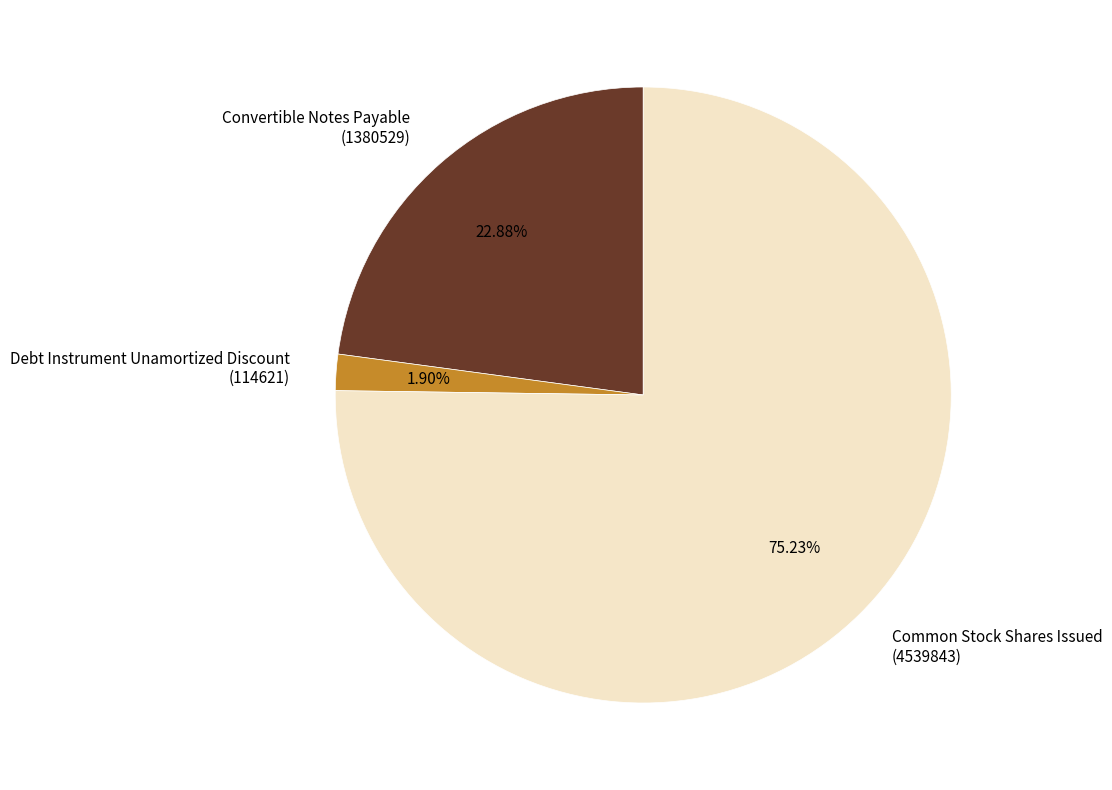

What is the majority slice?

Common Stock Shares Issued